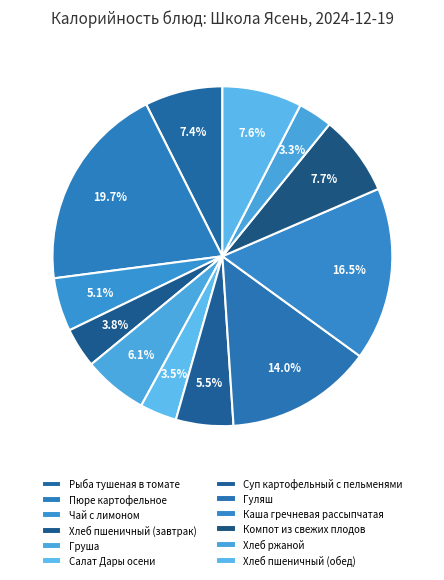

The Гуляш slice represents 21% of the pie. True or false?

False